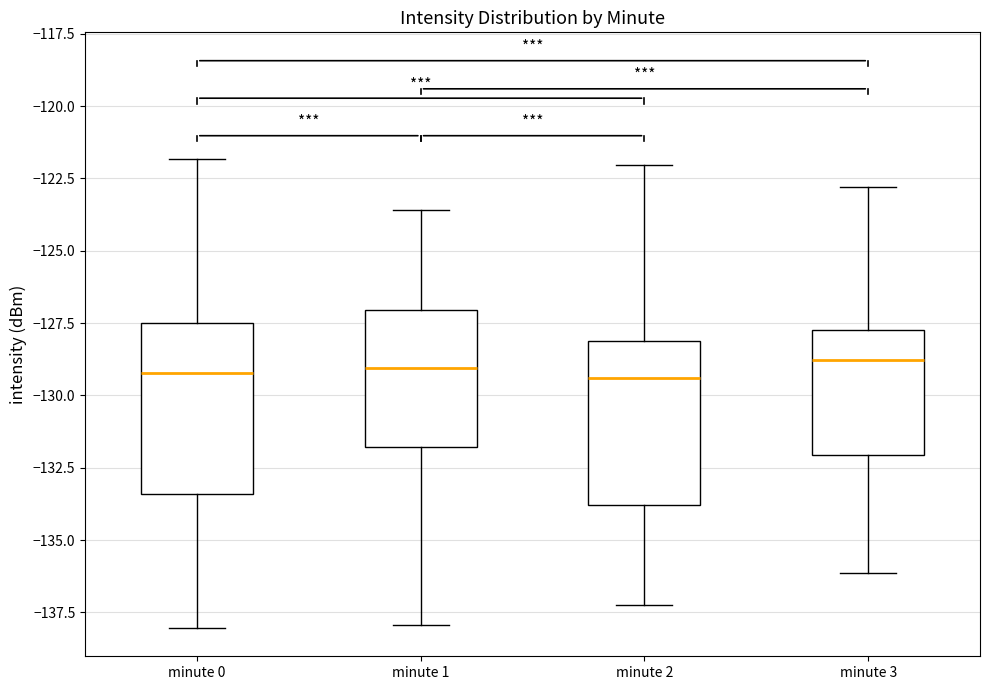

Where does the lower whisker of the box for minute 1 end on the y-axis? The values are not printed on the chart, so give them approximately, as read against the axis.

-138.0